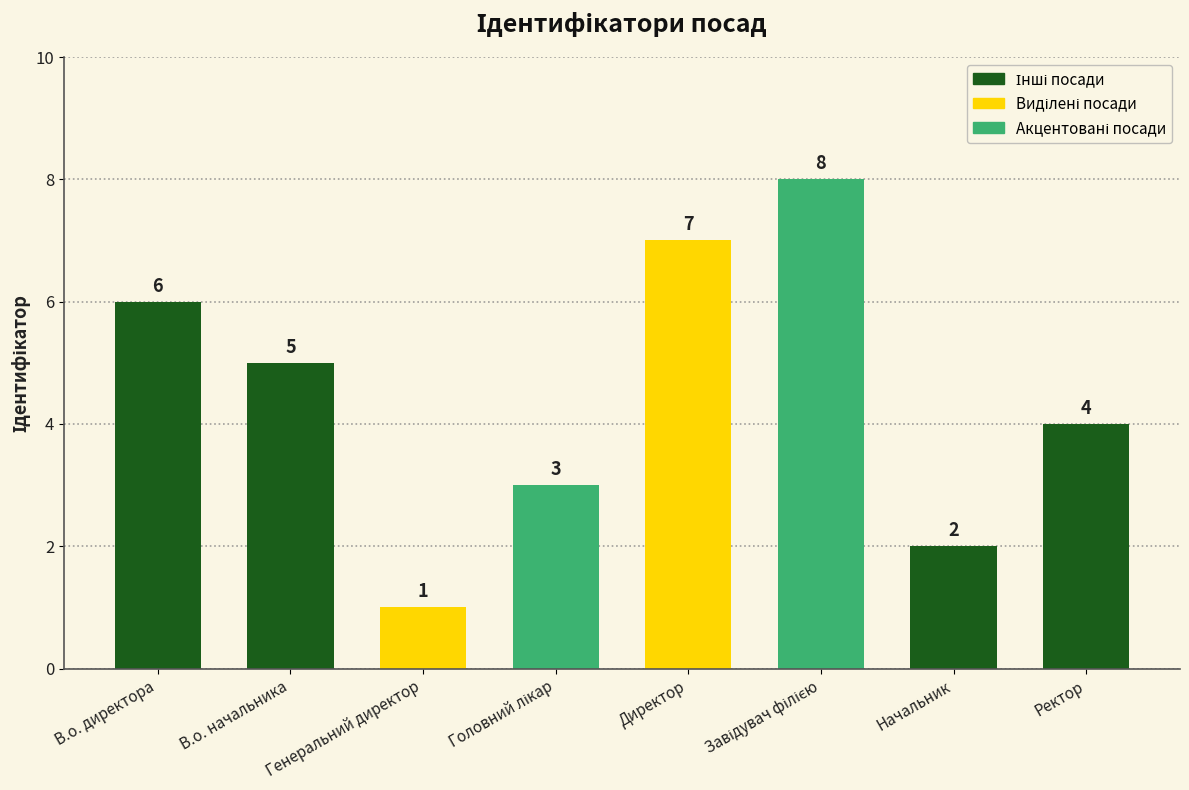

Does the chart contain any negative values?

No